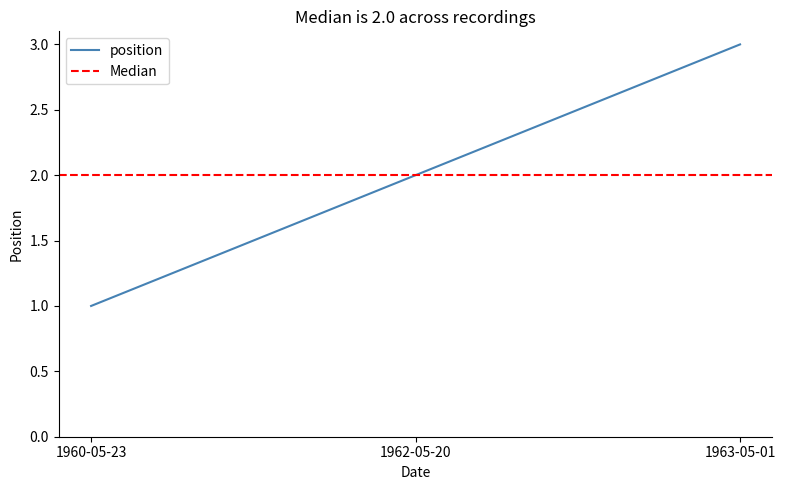

The value at 1963-05-01 is 1. True or false?

False